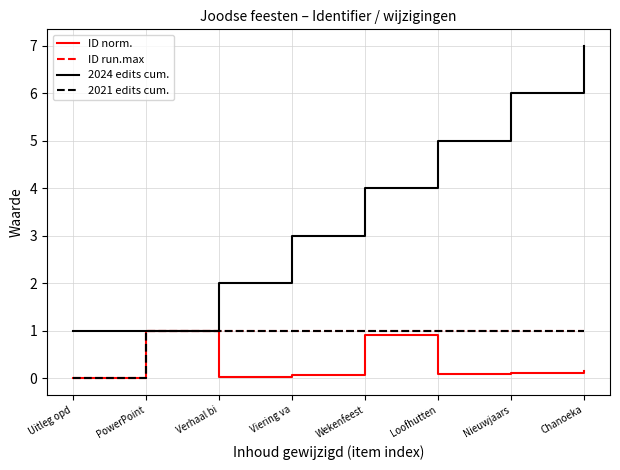

What is the difference between the second highest and second lowest values in the ID norm. series?

0.9